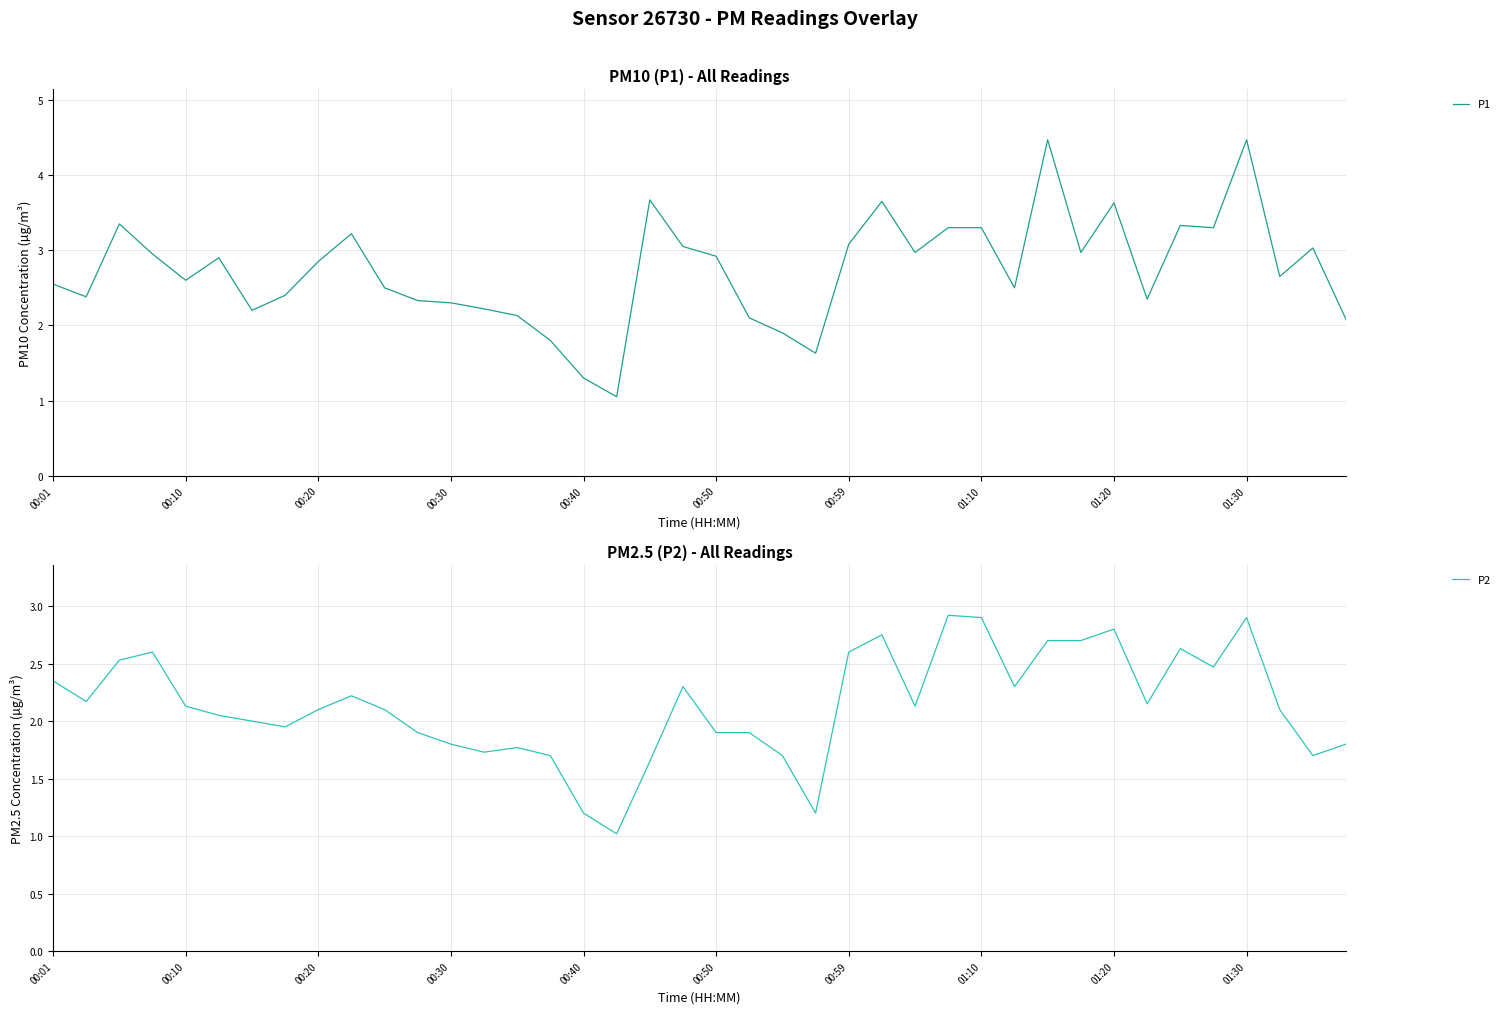

Is the value of P1 at 00:20 greater than the value of P2 at 21?

Yes